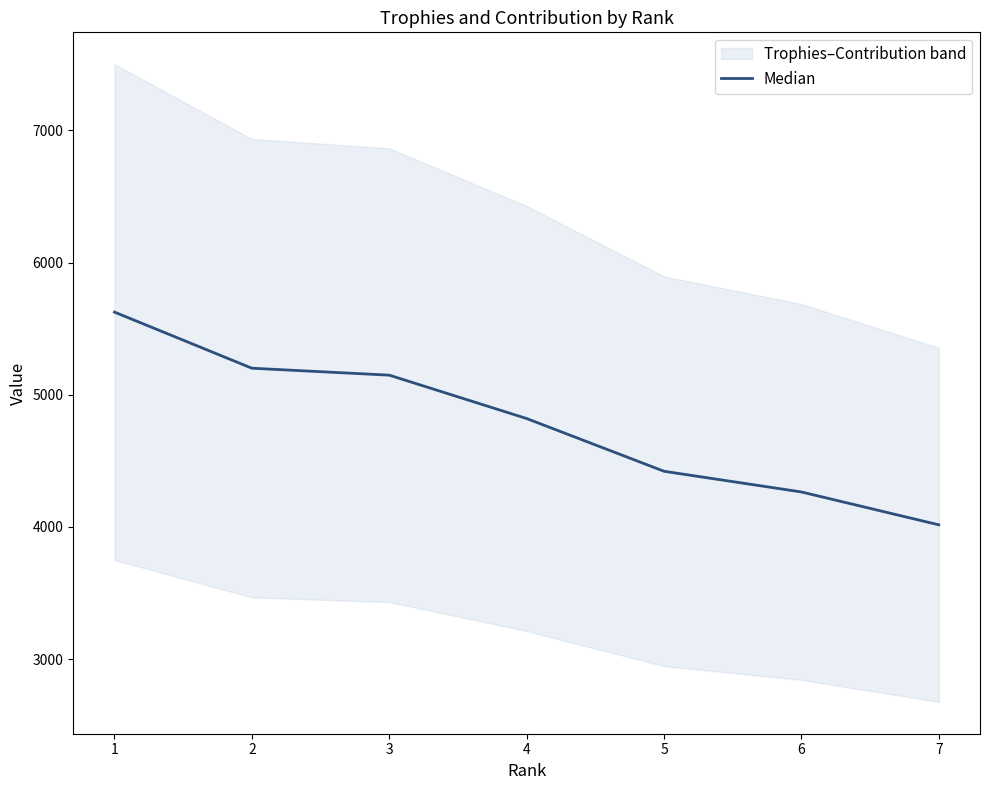

What is the smallest value displayed?

4016.0